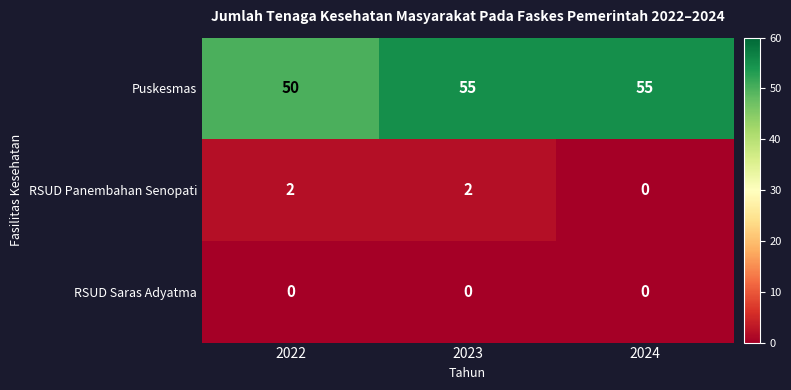

Reading left to right, what are all the values shown in this chart?

Puskesmas: 2022=50	2023=55	2024=55
RSUD Panembahan Senopati: 2022=2	2023=2	2024=0
RSUD Saras Adyatma: 2022=0	2023=0	2024=0